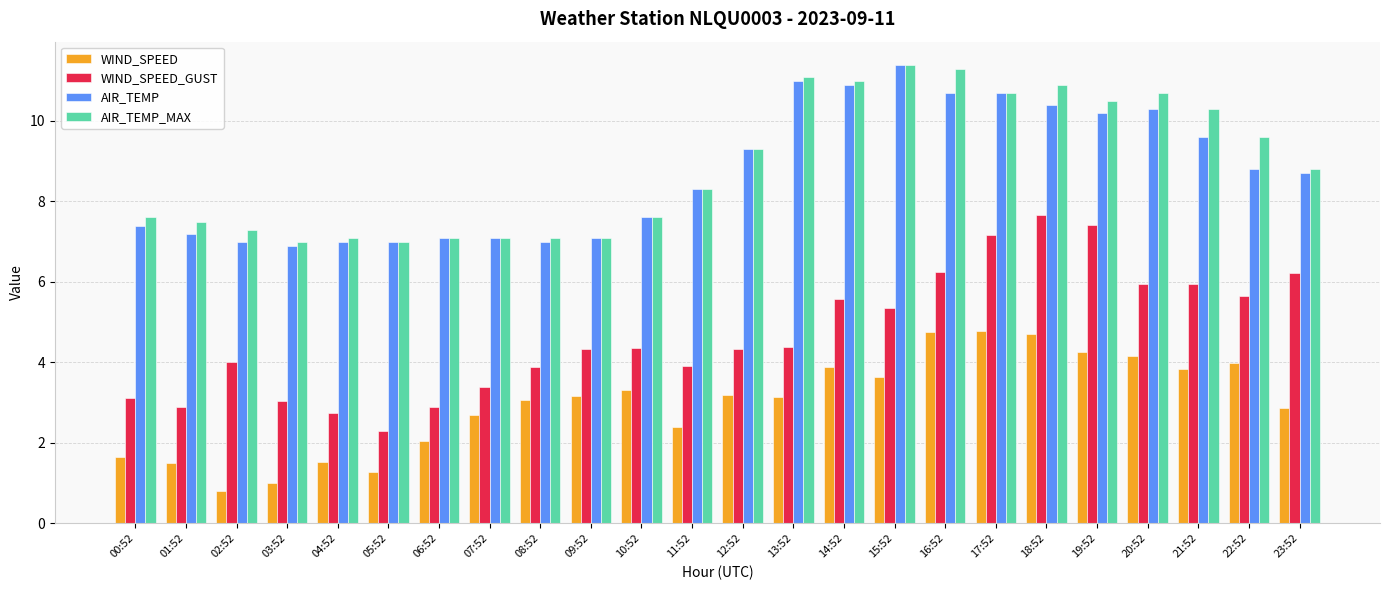

Is the value of AIR_TEMP_MAX at 13:52 greater than the value of WIND_SPEED at 21:52?

Yes